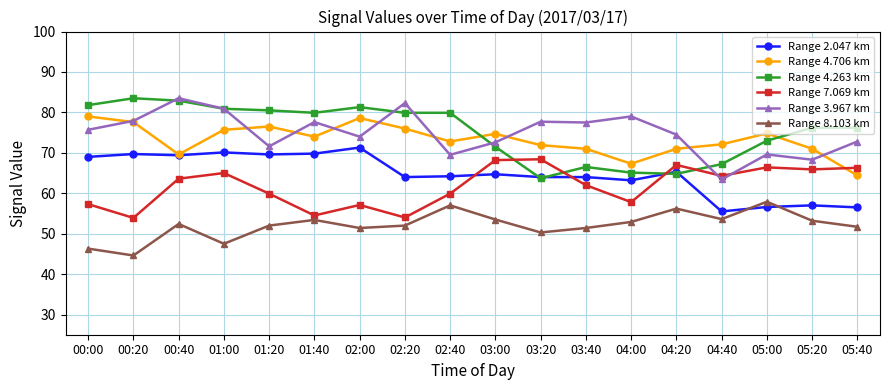

Which label corresponds to the smallest value in the chart?

00:20